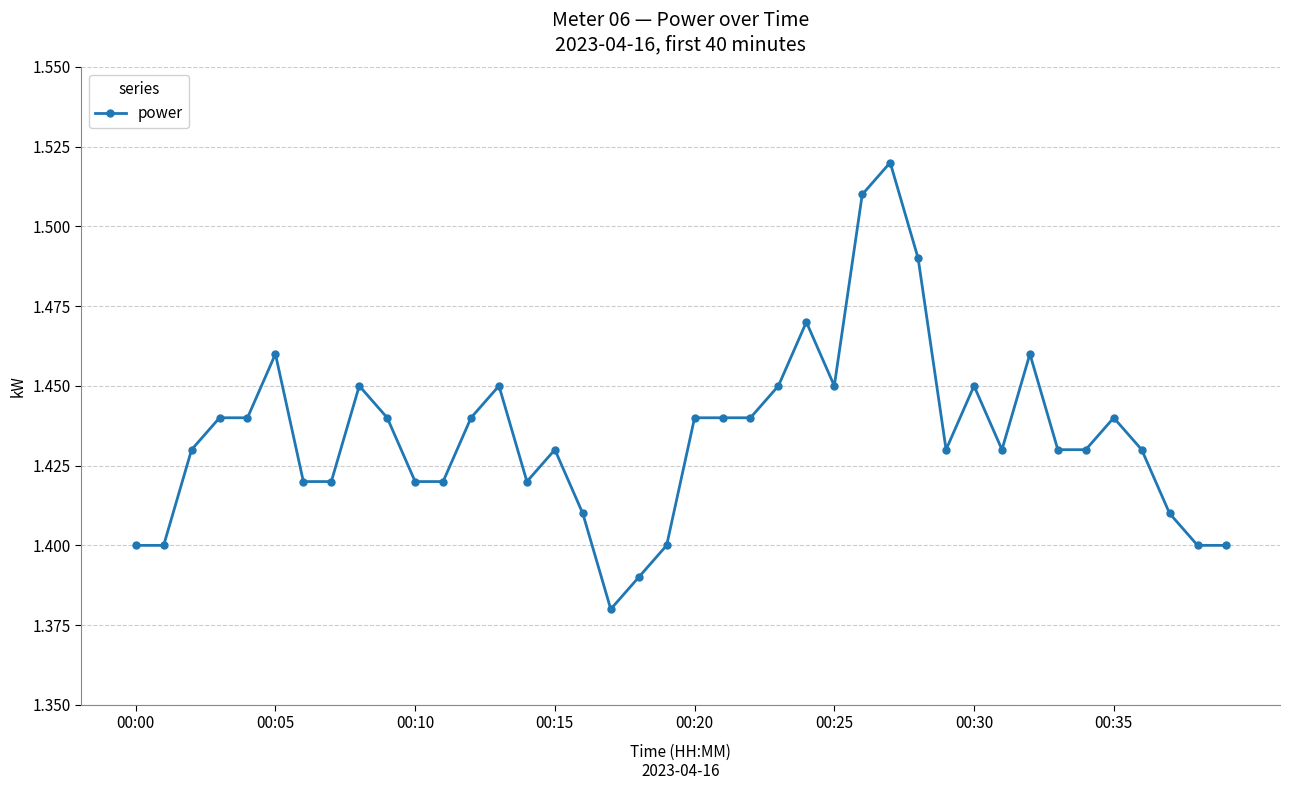

How many values are between 1 and 2?

40